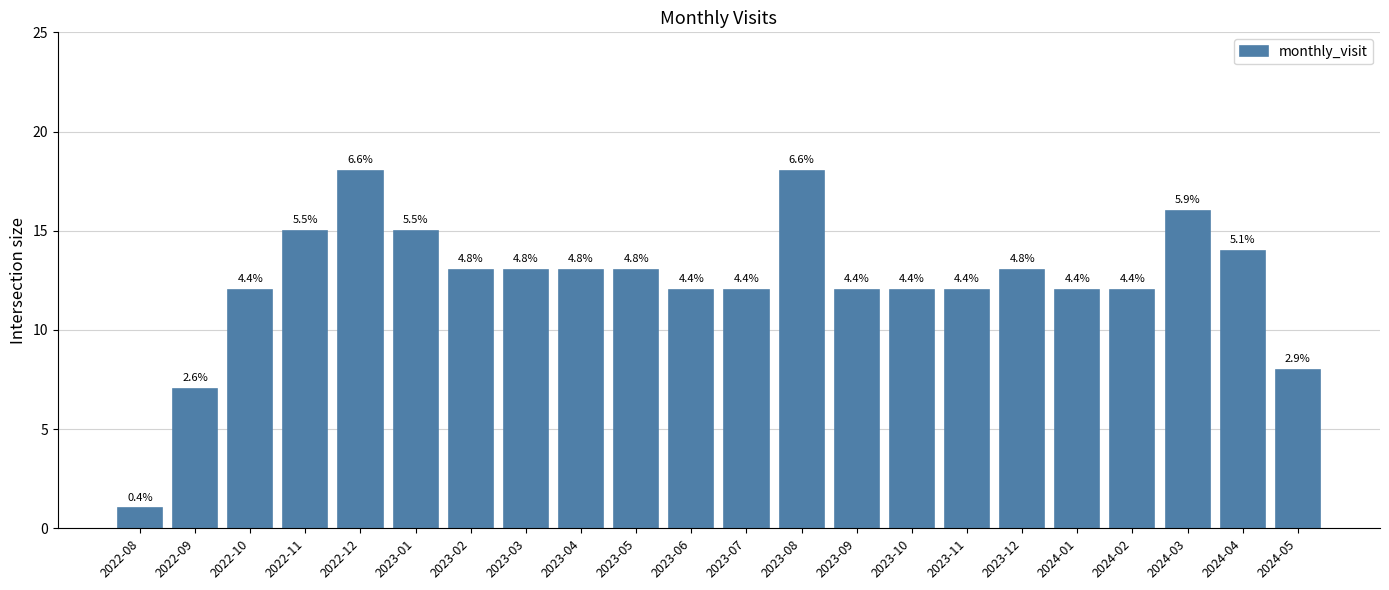

What is the label of the 20th bar from the left?

2024-03